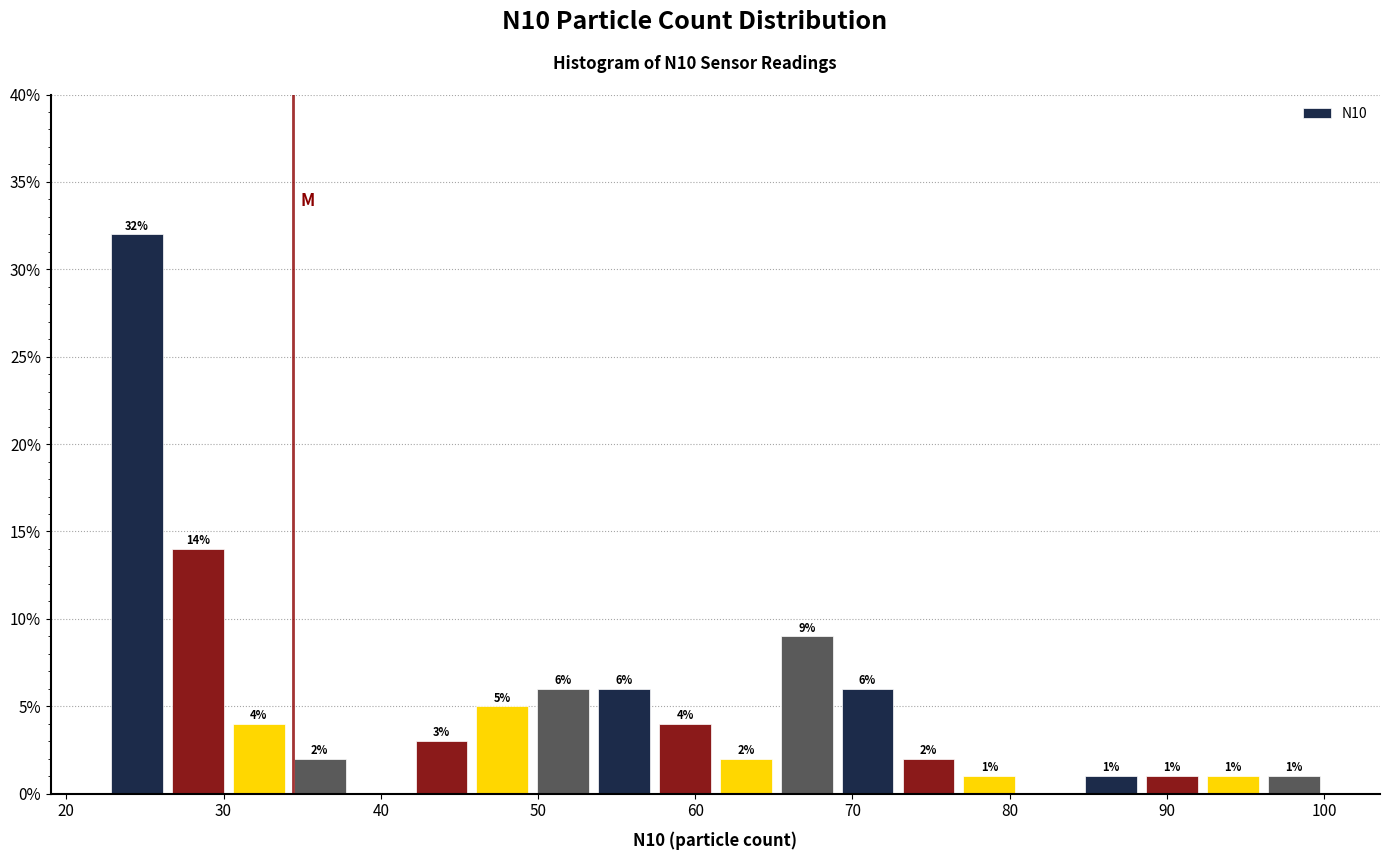

Around what value on the x-axis is the tallest bar? Give the approximate position of its centre, as read against the axis.

25